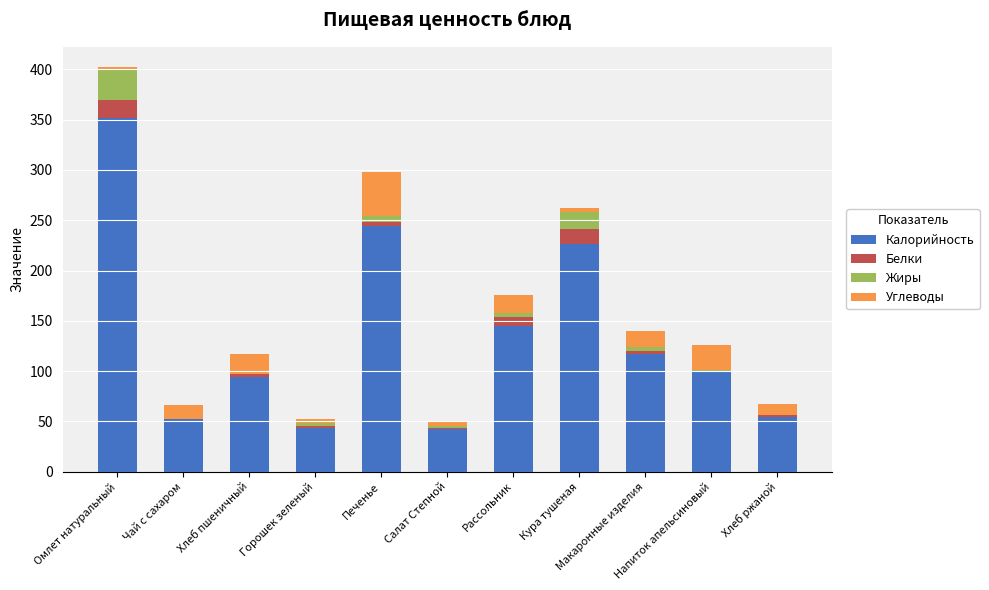

What is the sum of all Калорийность values?

1471.5